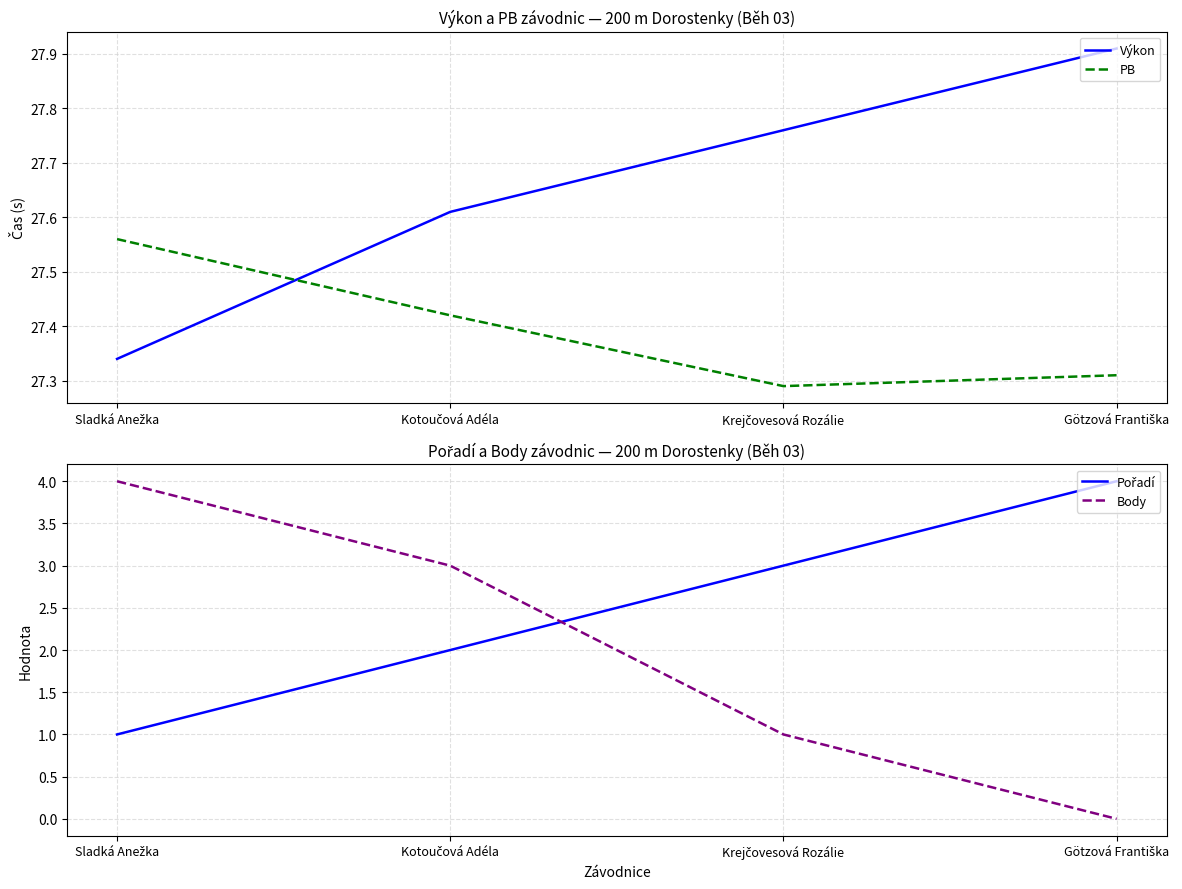

Which category has the highest value in the Body series?

Sladká Anežka